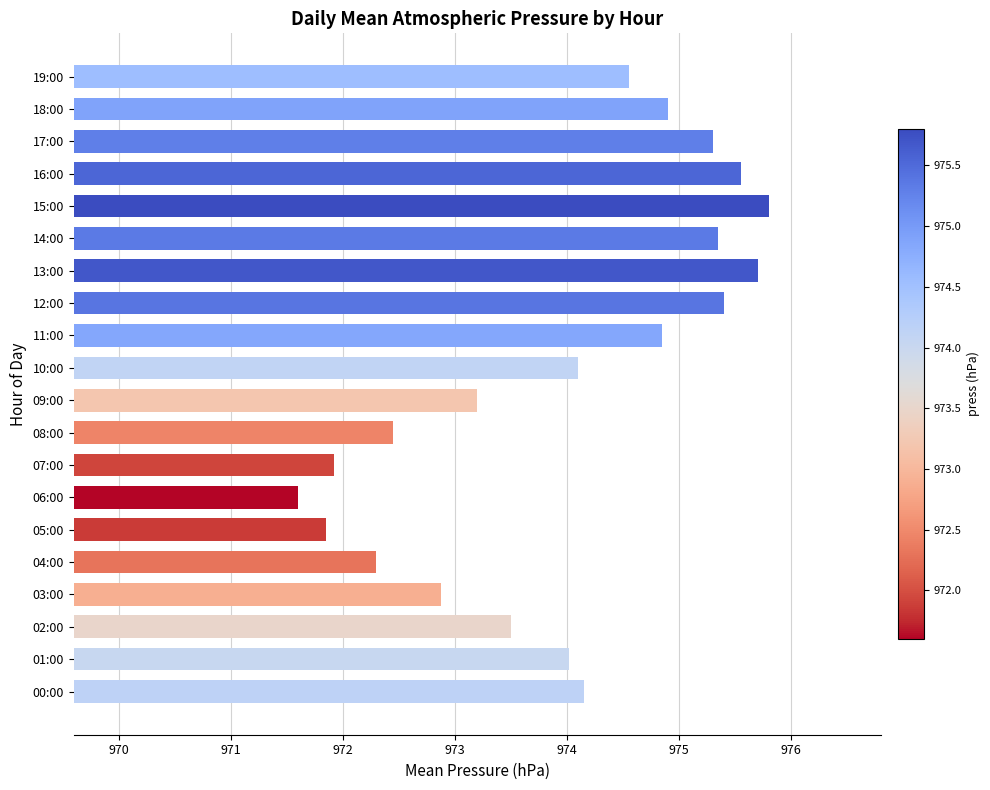

The chart shows a value of 975.4 at 14:00. True or false?

True